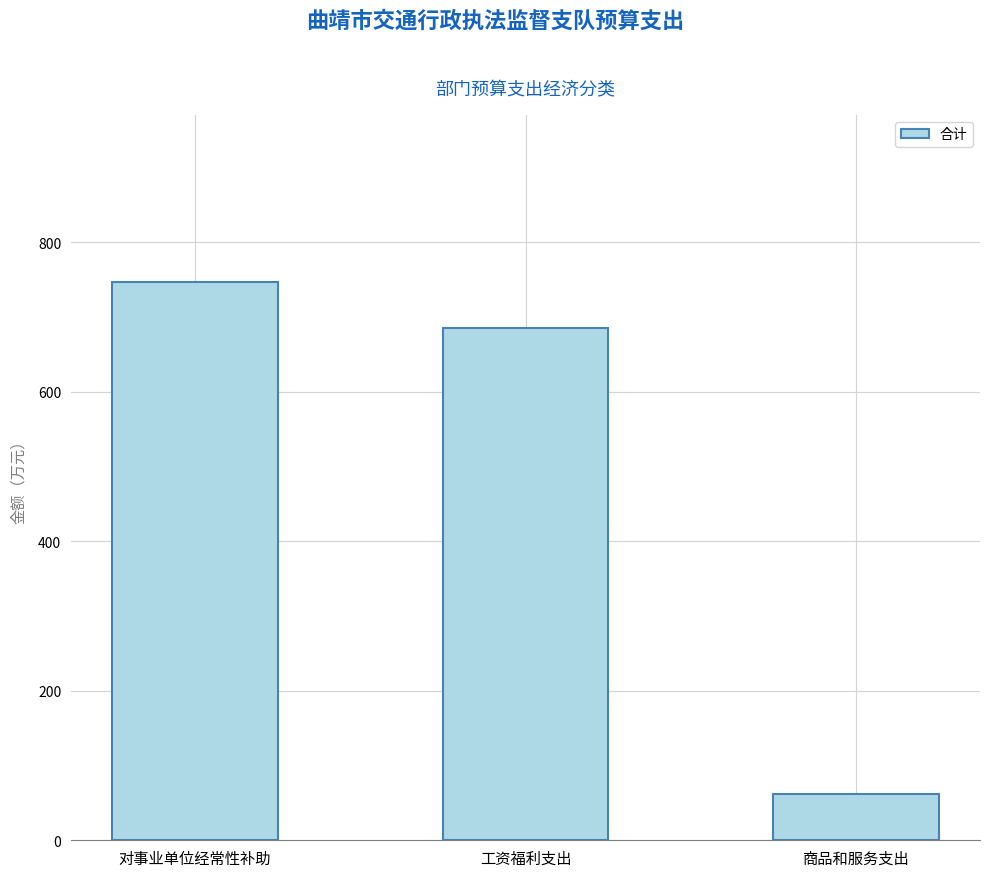

Reading left to right, transcribe all the data shown in this chart.

746.7	685.0	61.7